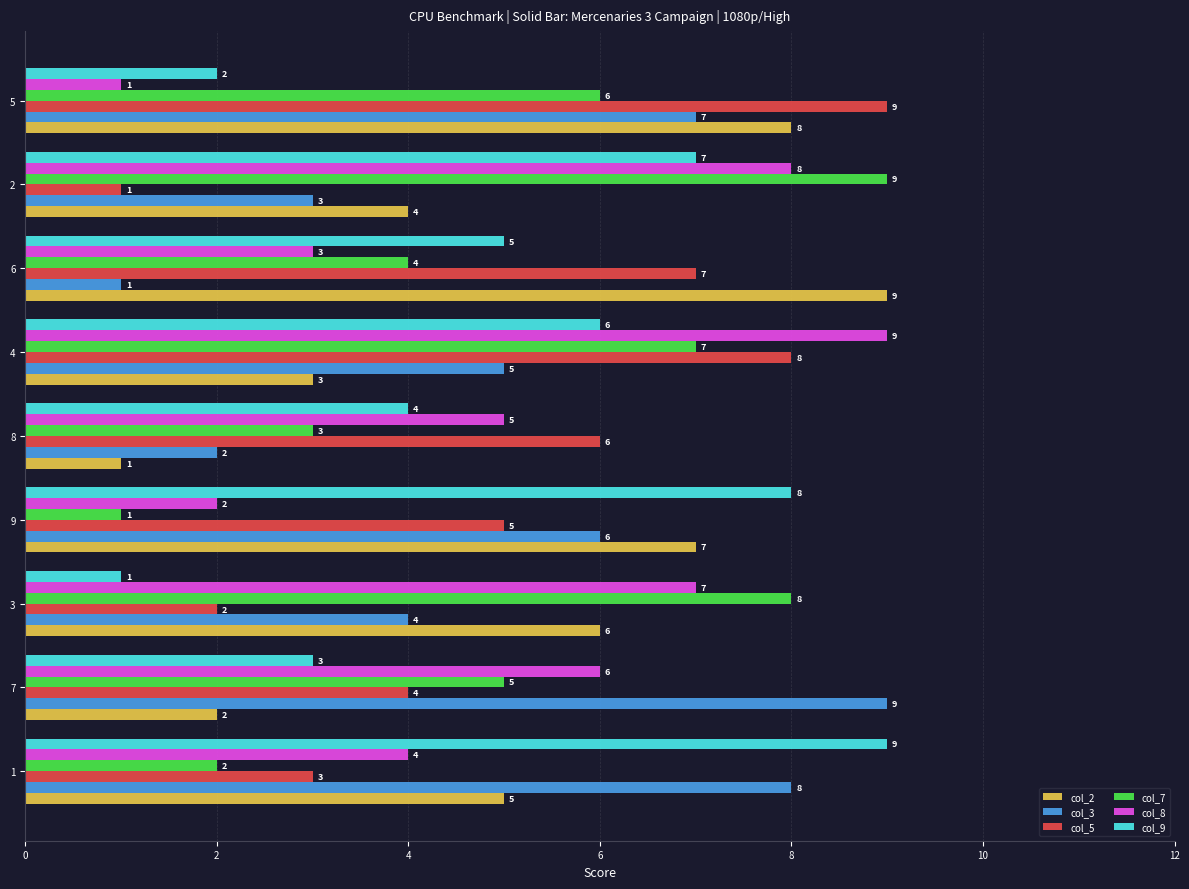

True or false: col_5 has a value of 7 at 6.

True